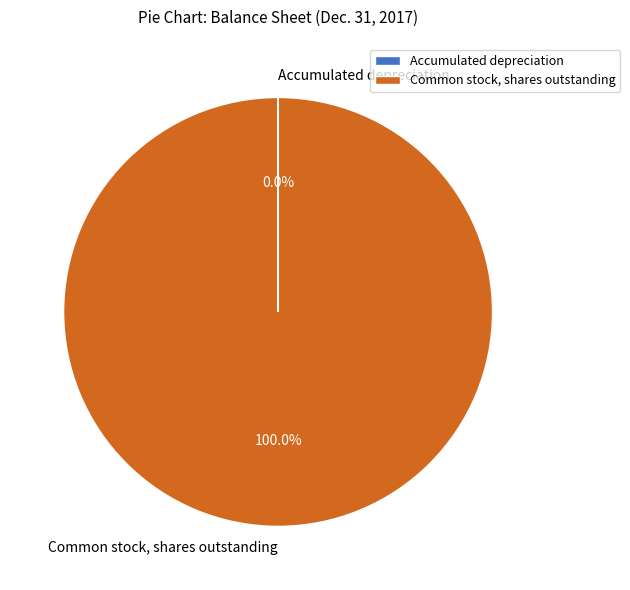

Is there a majority slice in this chart?

Yes